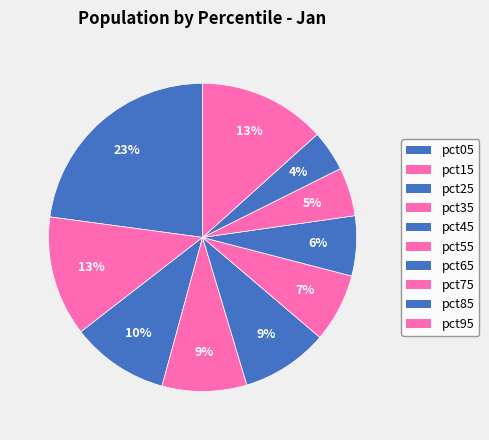

Is there a majority slice in this chart?

No